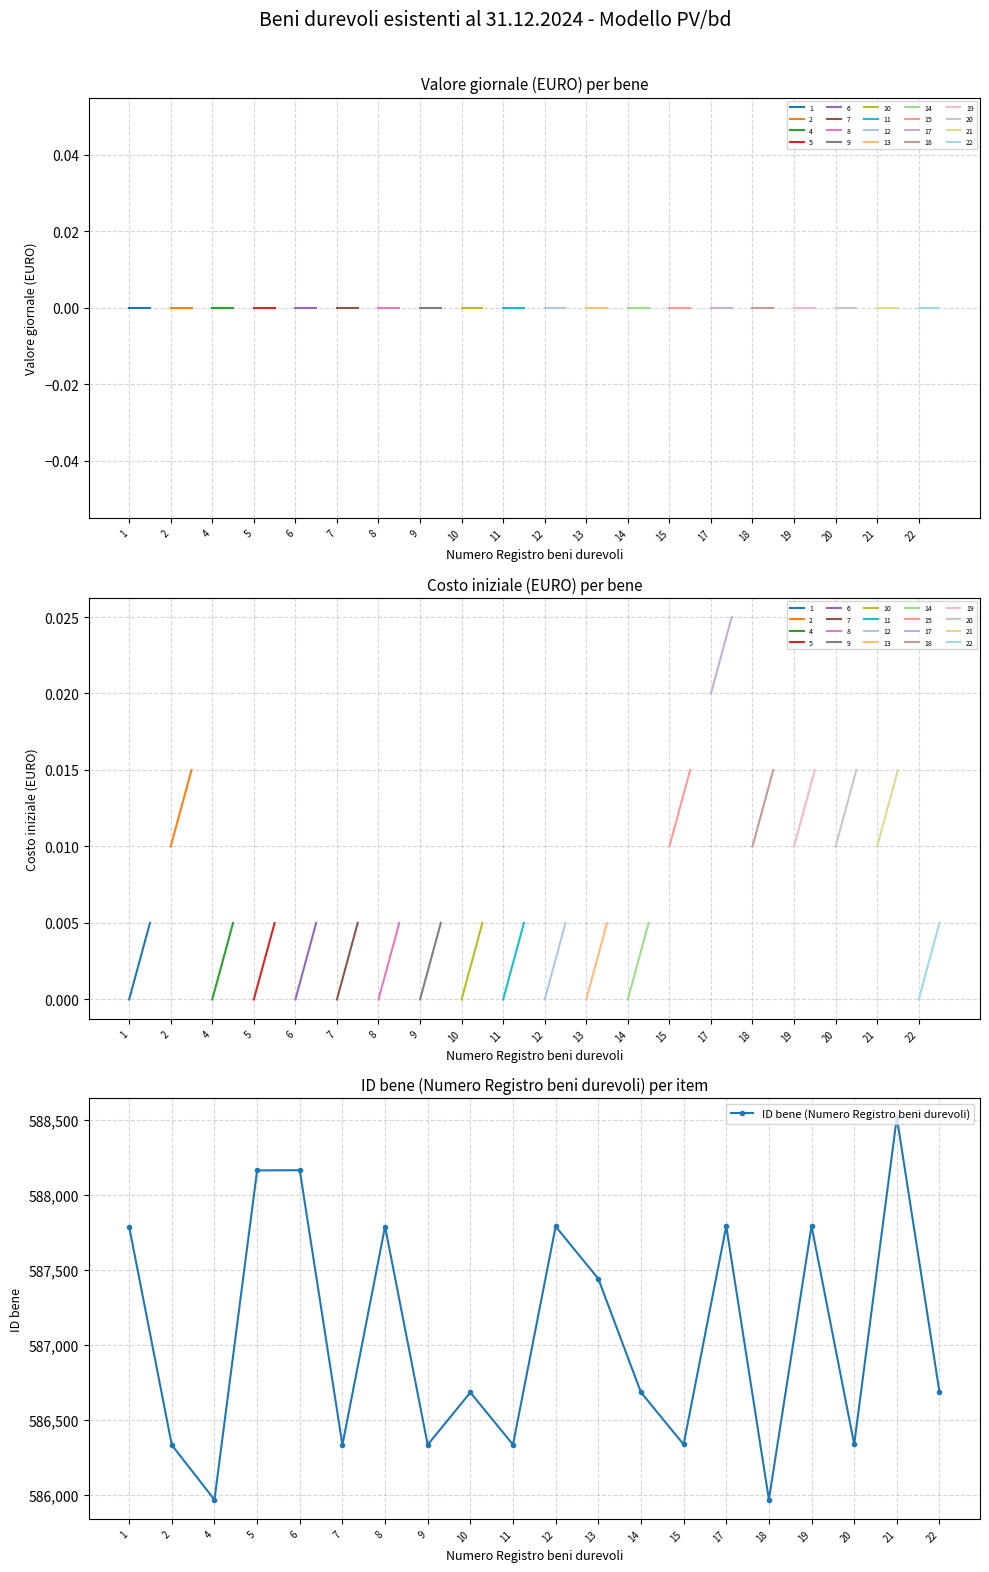

What is the maximum value shown in the chart?

588515